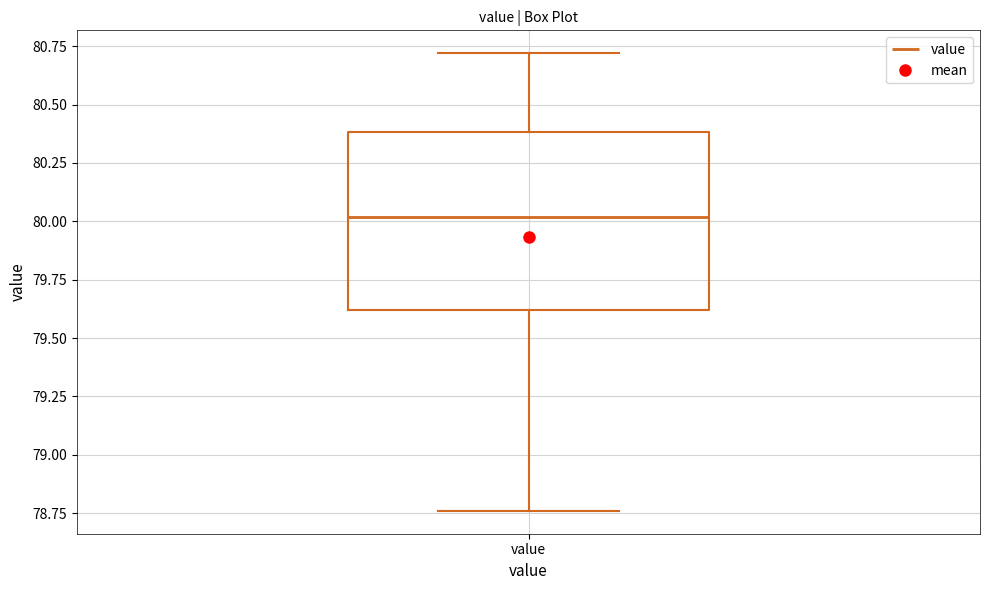

Read this box plot against the y-axis: the position of the median line, the range covered by the box, and the ends of both whiskers. The values are not printed on the chart, so give them approximately, as read against the axis.

median 80.00, box 79.60 to 80.40, whiskers 78.75 to 80.70